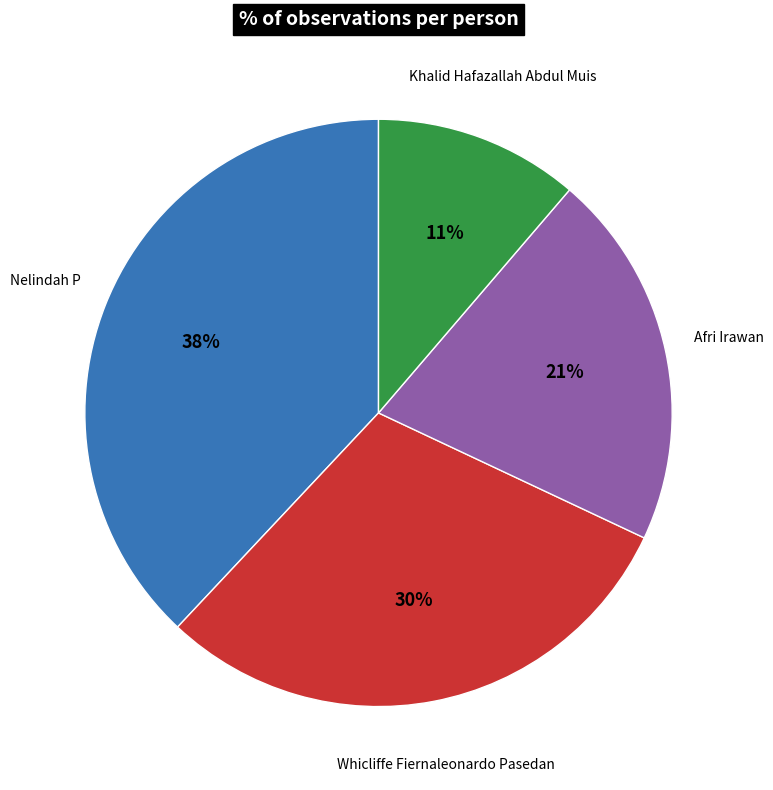

Count the number of slices in the pie.

4